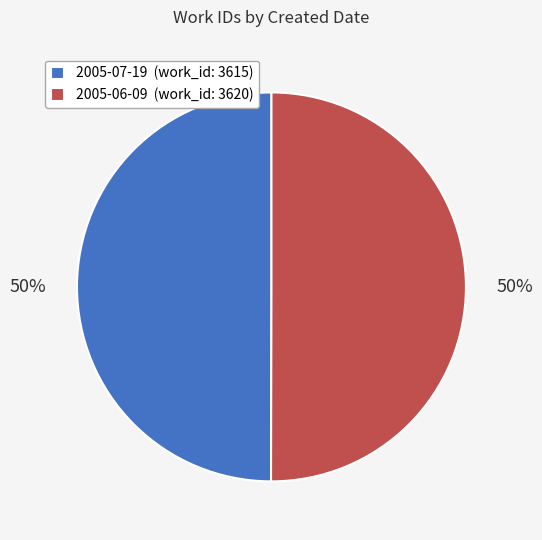

What is the ratio of the value at 2005-06-09 (work_id: 3620) to the value at 2005-07-19 (work_id: 3615)?

1.0